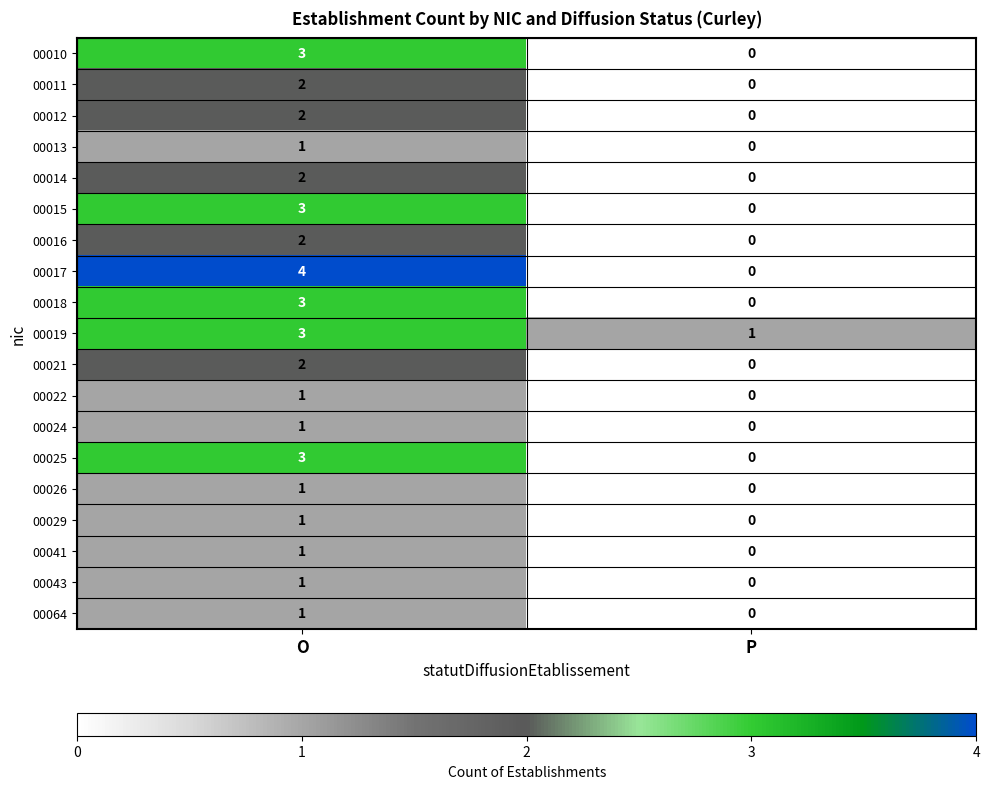

Between O and P, which series saw the biggest shift?

00017